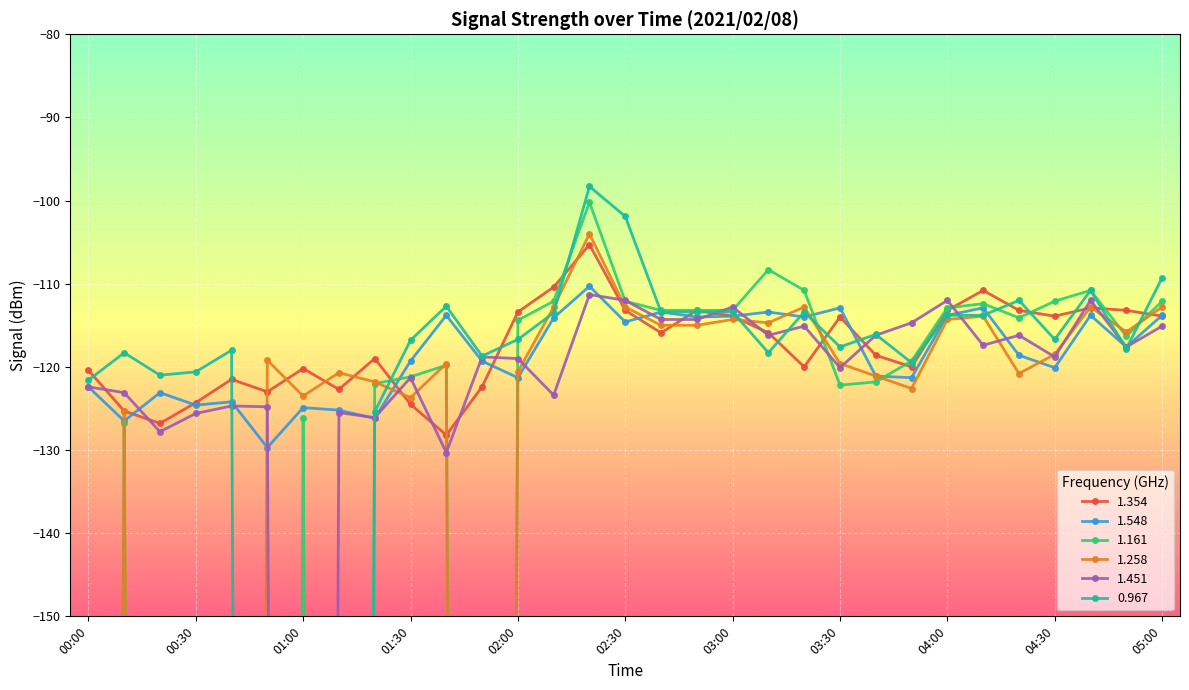

True or false: 1.161 has a value of -30.3 at 01:40.

False